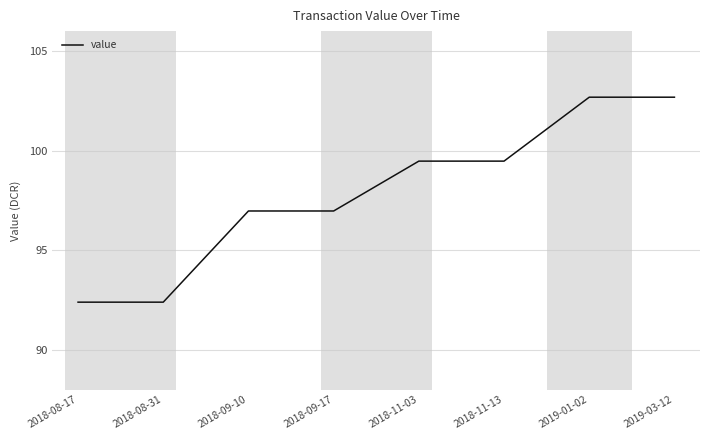

What is the difference between the second highest and minimum values?

10.3